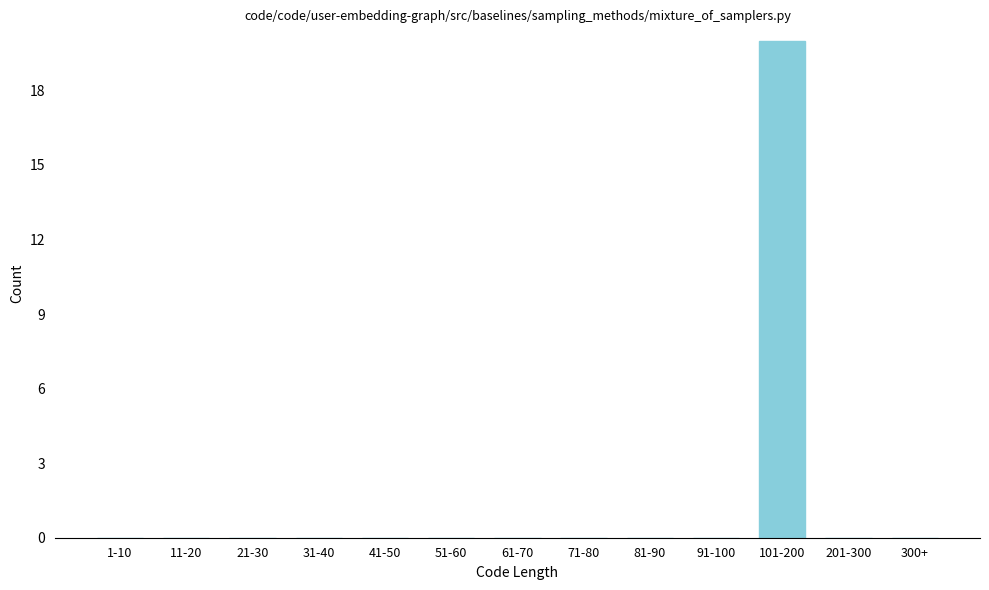

Reading right to left, list all the values displayed in this chart.

300+=0	201-300=0	101-200=20	91-100=0	81-90=0	71-80=0	61-70=0	51-60=0	41-50=0	31-40=0	21-30=0	11-20=0	1-10=0